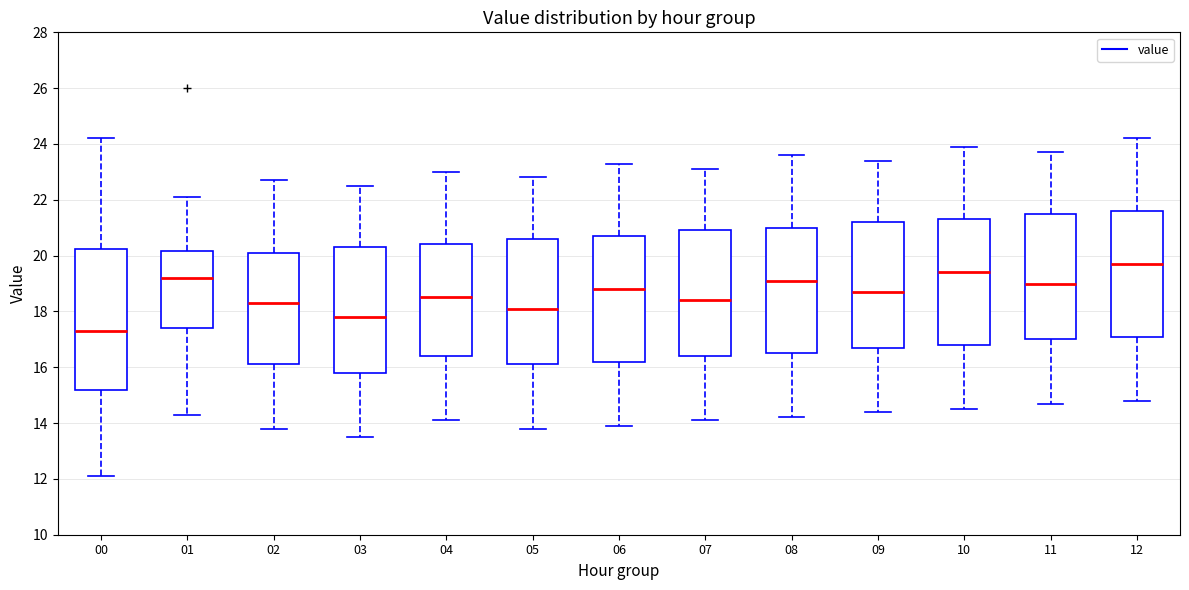

Where does the upper whisker of the box at x = 09 end on the y-axis? The values are not printed on the chart, so give them approximately, as read against the axis.

23.4